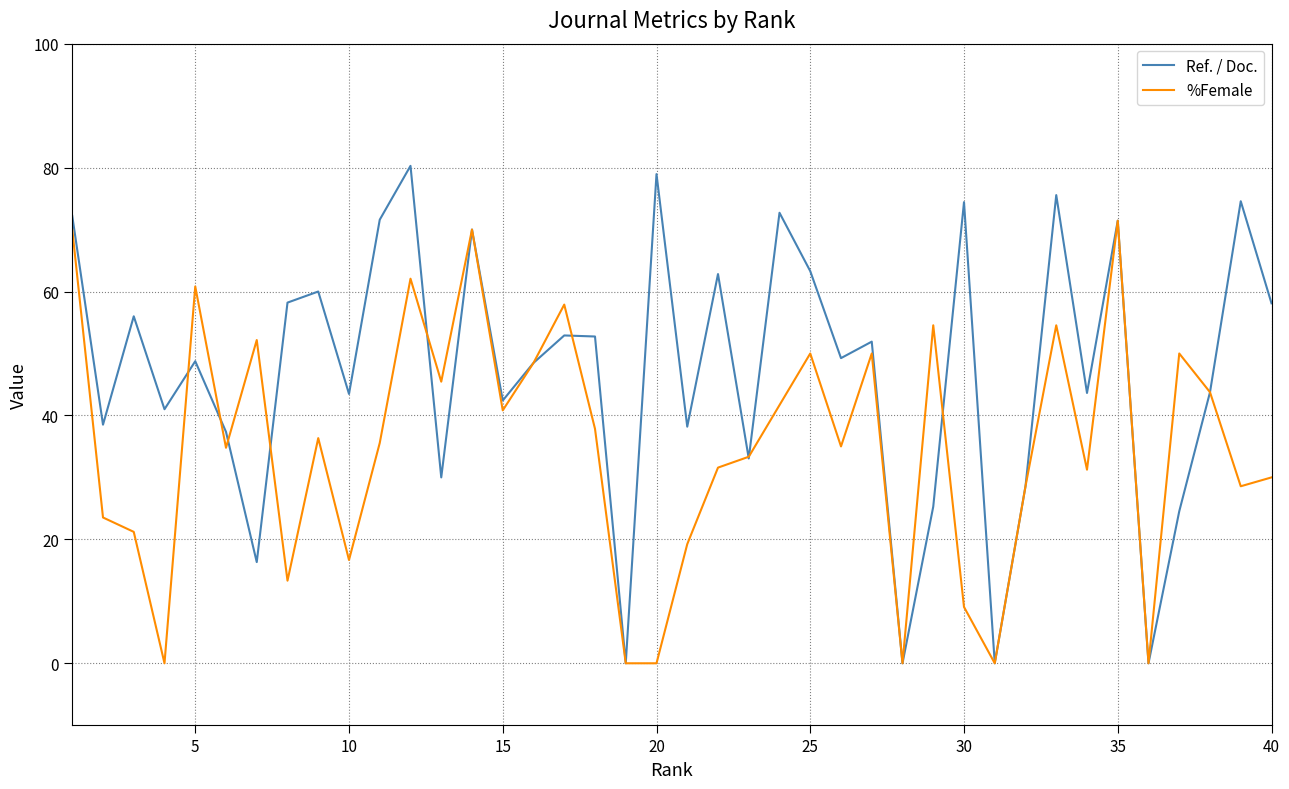

What is the sum of all %Female values?

1389.5